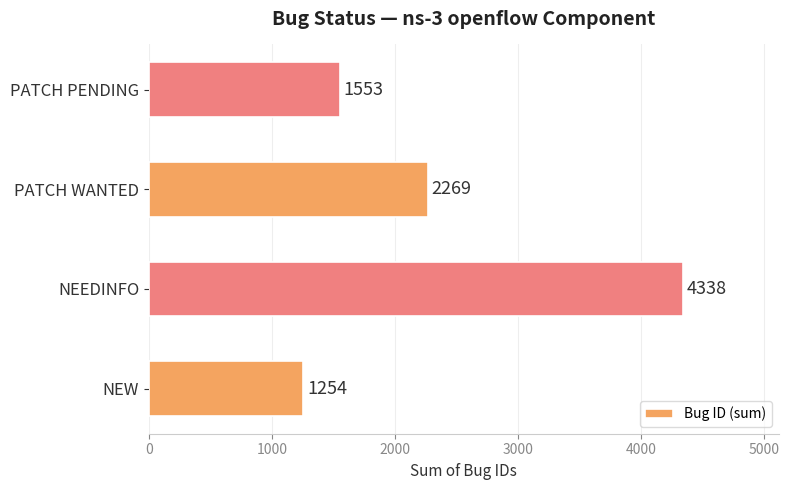

List the labels in order of value, smallest first.

NEW, PATCH PENDING, PATCH WANTED, NEEDINFO